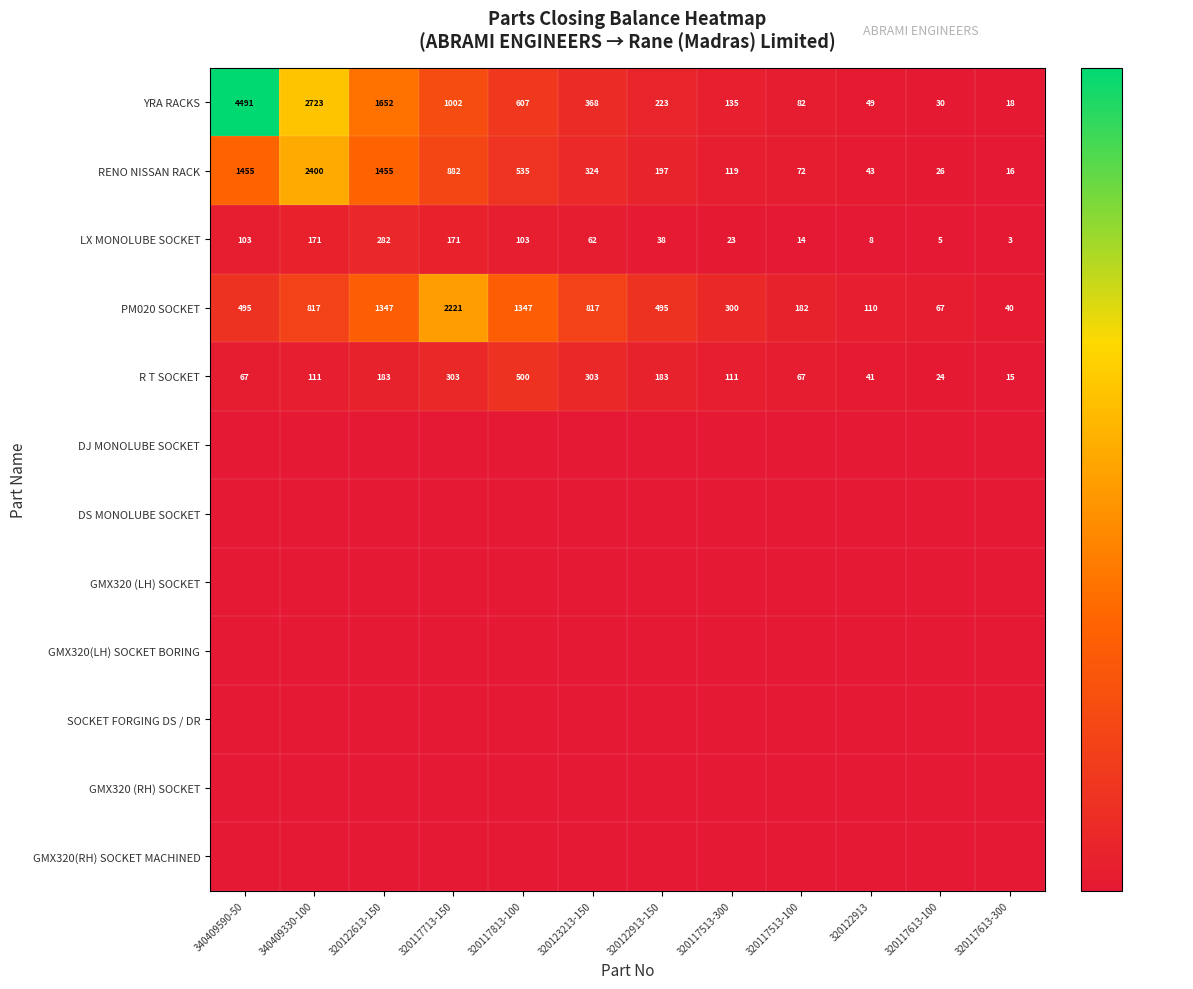

Where does the RENO NISSAN RACK series first go above 324?

340409590-50